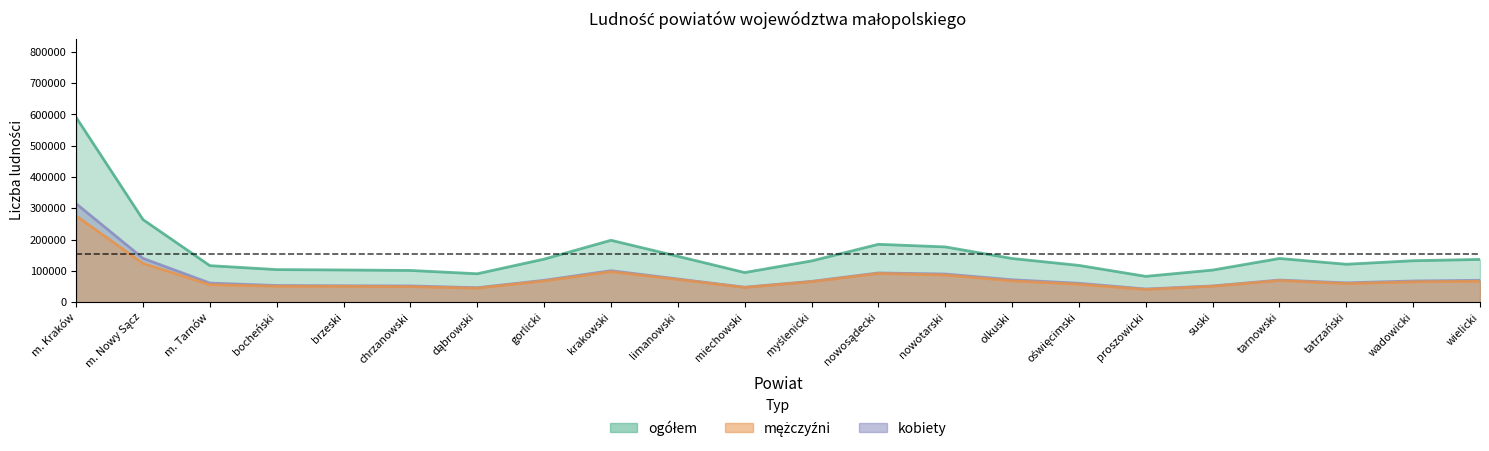

True or false: ogółem has a value of 77210 at olkuski.

False